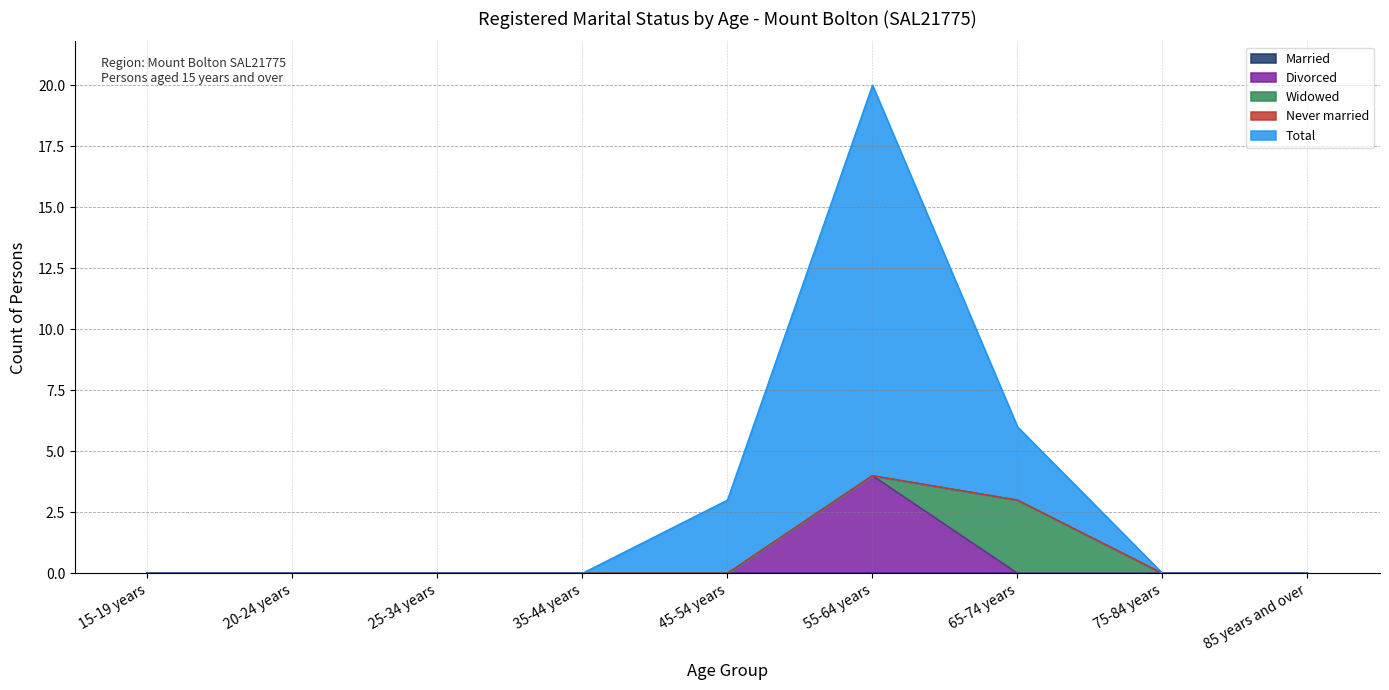

True or false: Widowed and Married intersect in this chart.

False